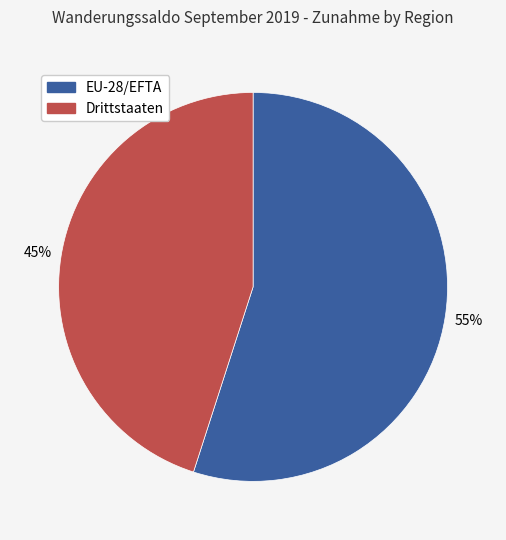

What percentage is the Drittstaaten slice, to the nearest percent?

45%